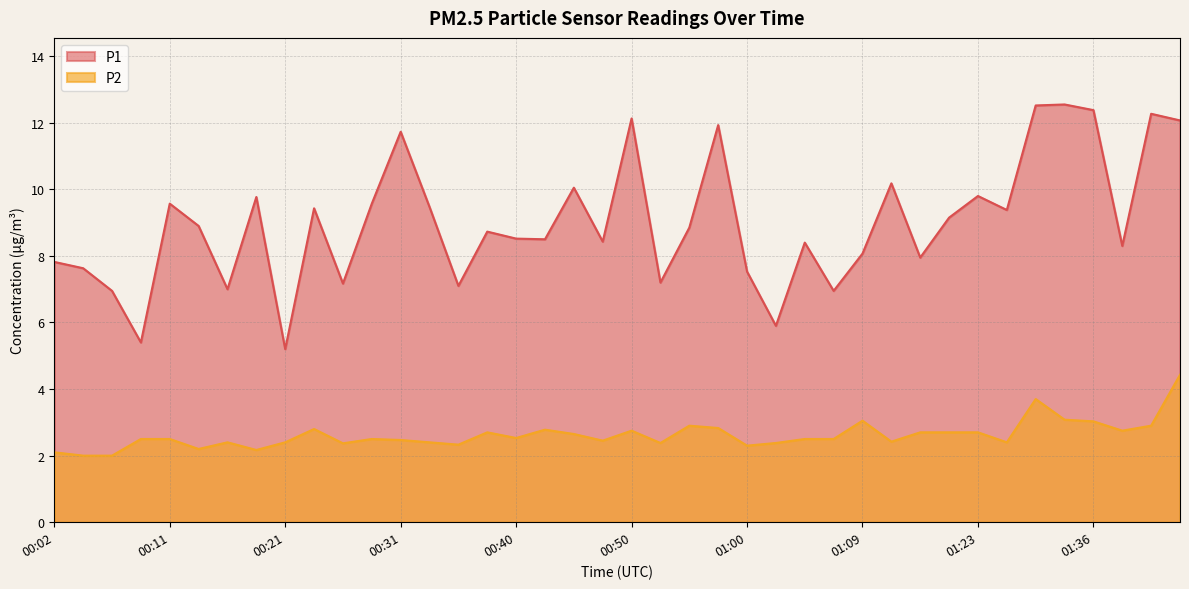

List the series in order of their peak value, lowest first.

P2, P1